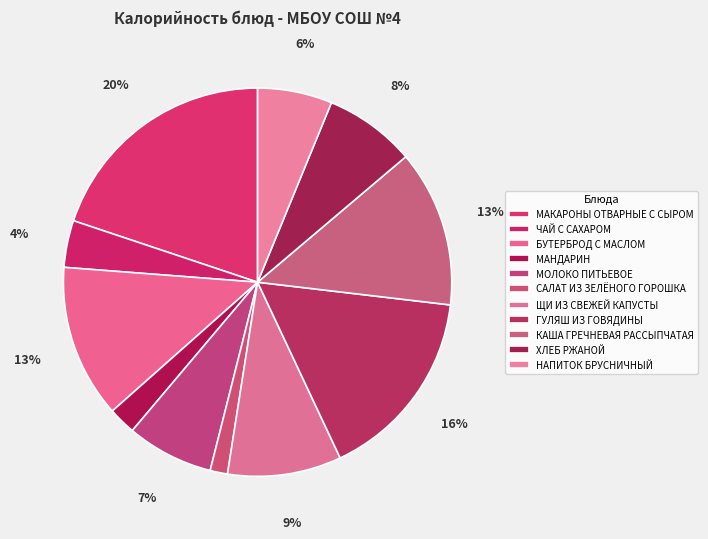

What portion of the pie excludes МОЛОКО ПИТЬЕВОЕ?

92.8%